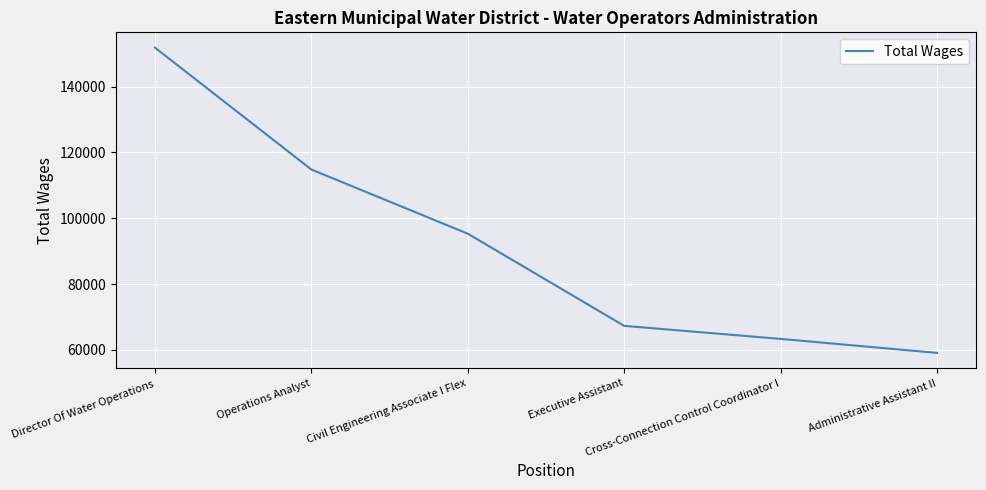

Reading left to right, list all the values displayed in this chart.

Director Of Water Operations=151846	Operations Analyst=114806	Civil Engineering Associate I Flex=95302	Executive Assistant=67300	Cross-Connection Control Coordinator I=63335	Administrative Assistant II=59079